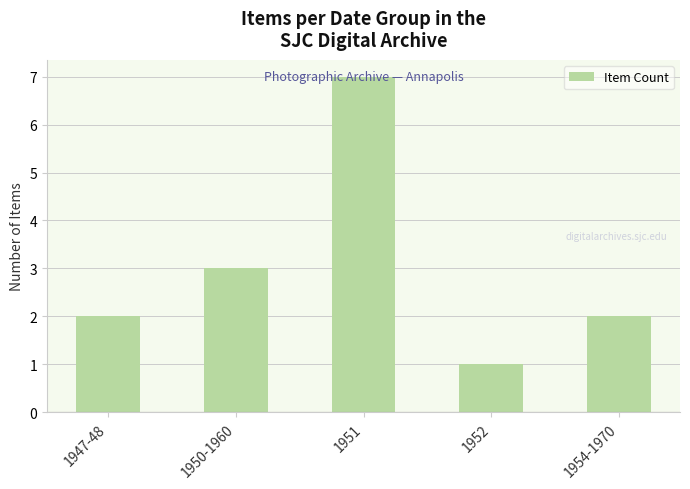

What is the ratio of the value at 1947-48 to the value at 1951?

0.3